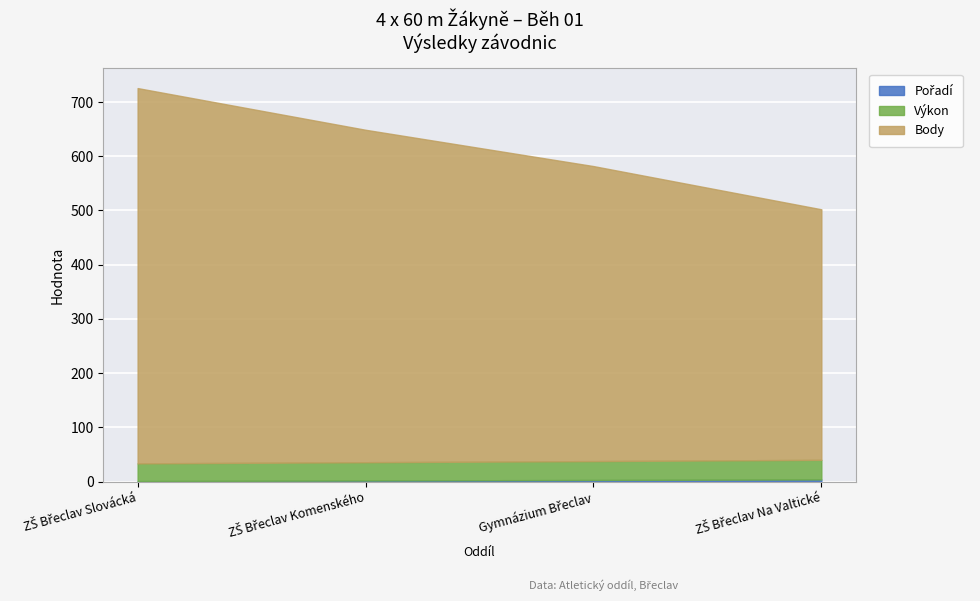

At which label is Body closest to 577?

Gymnázium Břeclav